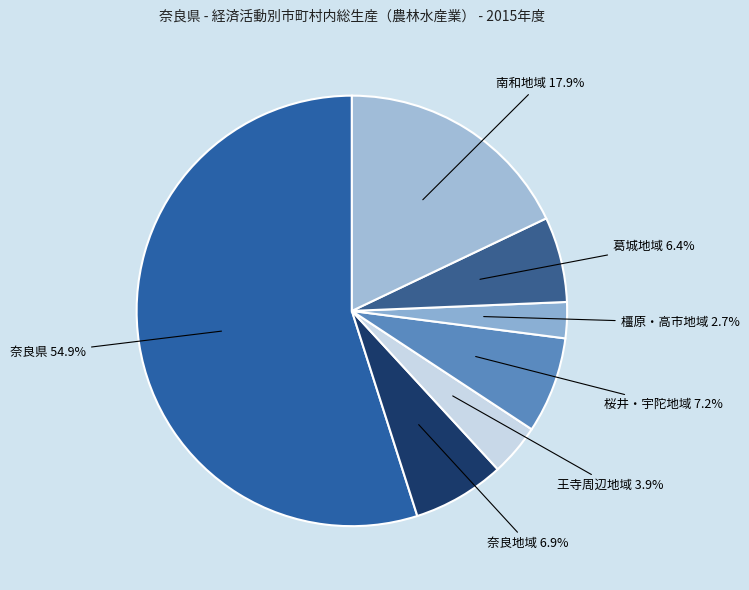

To the nearest percent, what is the difference between the 奈良地域 and 奈良県 slice percentages?

48%